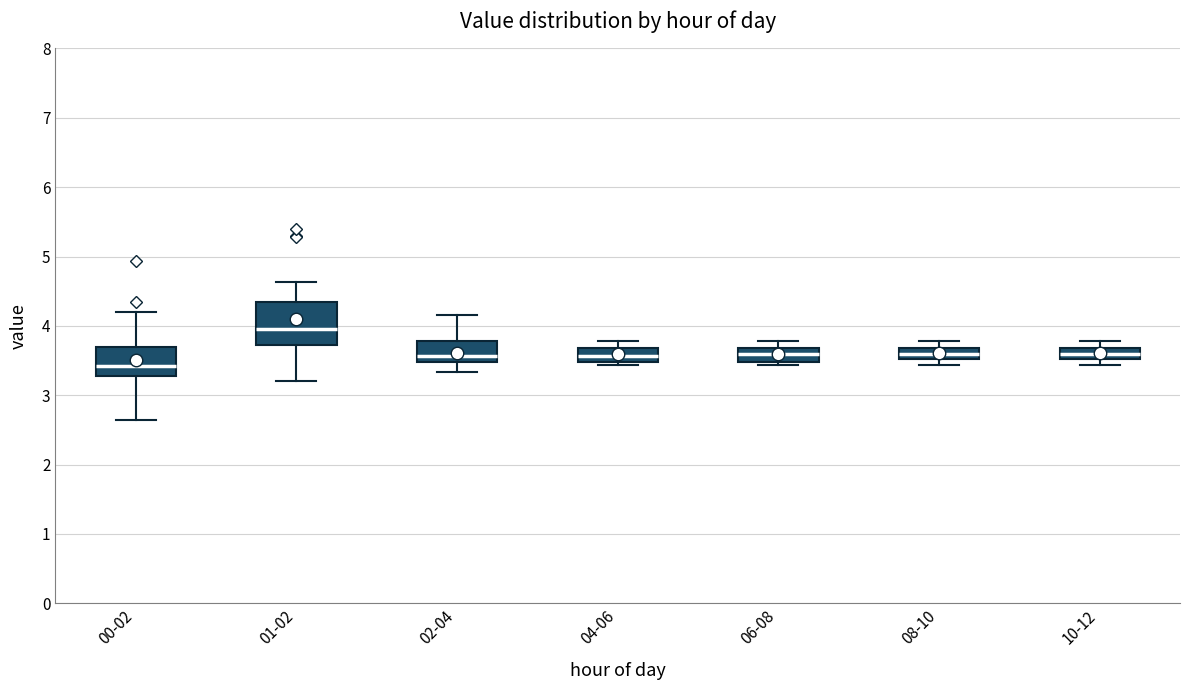

Reading left to right, read every box against the y-axis: the position of its median line, the range the box covers, and the ends of its whiskers. The values are not printed on the chart, so give them approximately, as read against the axis.

00-02: median 3.4, box 3.3 to 3.7, whiskers 2.7 to 4.2
01-02: median 4.0, box 3.7 to 4.3, whiskers 3.2 to 4.6
02-04: median 3.6, box 3.5 to 3.8, whiskers 3.3 to 4.2
04-06: median 3.6, box 3.5 to 3.7, whiskers 3.4 to 3.8
06-08: median 3.6, box 3.5 to 3.7, whiskers 3.4 to 3.8
08-10: median 3.6, box 3.5 to 3.7, whiskers 3.4 to 3.8
10-12: median 3.6, box 3.5 to 3.7, whiskers 3.4 to 3.8